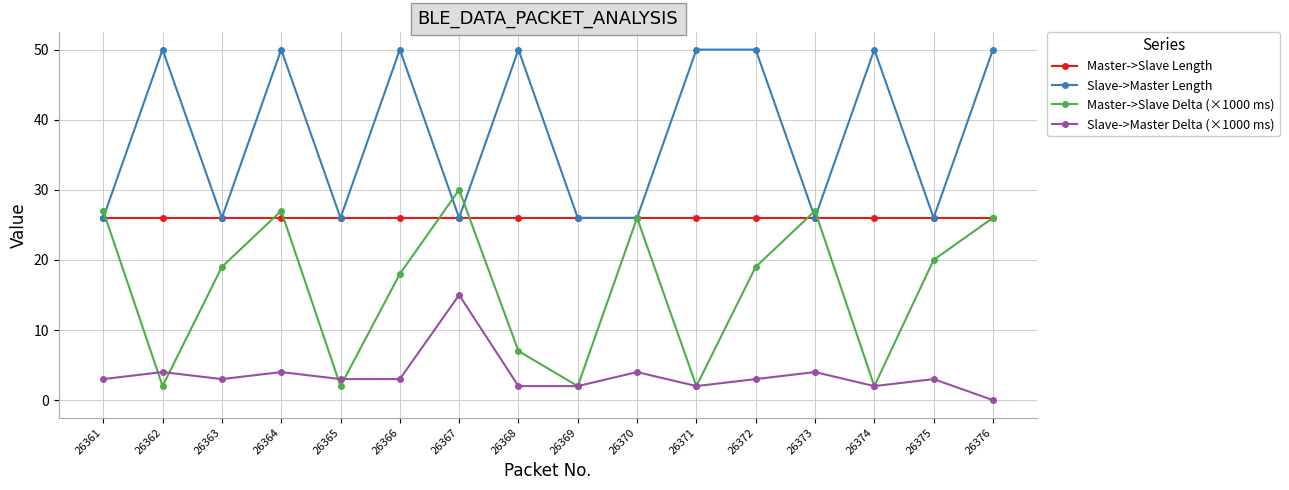

What are all the series names shown in the legend?

Master->Slave Length, Slave->Master Length, Master->Slave Delta (×1000 ms), Slave->Master Delta (×1000 ms)